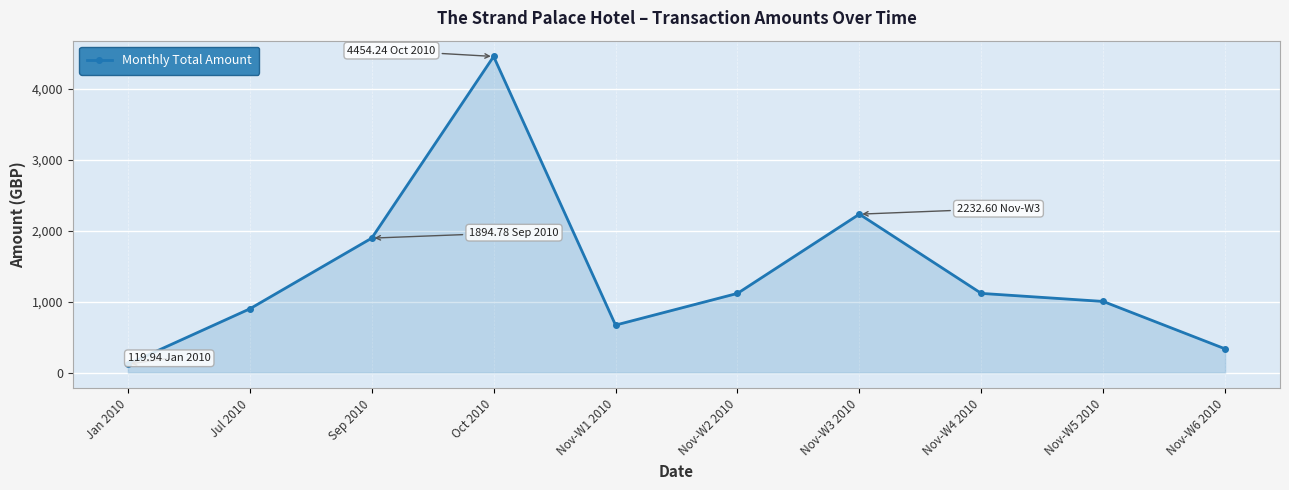

What is the label of the 4th point from the right?

Nov-W3 2010